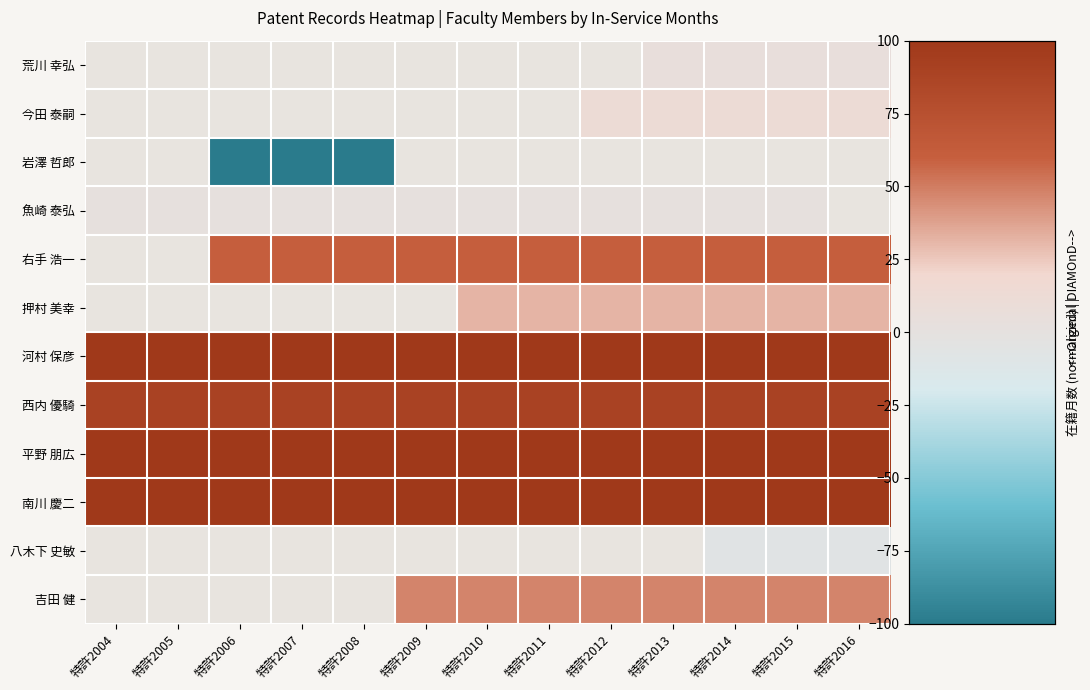

Rank the categories by 荒川 幸弘 value from lowest to highest.

特許2004, 特許2005, 特許2006, 特許2007, 特許2008, 特許2009, 特許2010, 特許2011, 特許2012, 特許2013, 特許2014, 特許2015, 特許2016